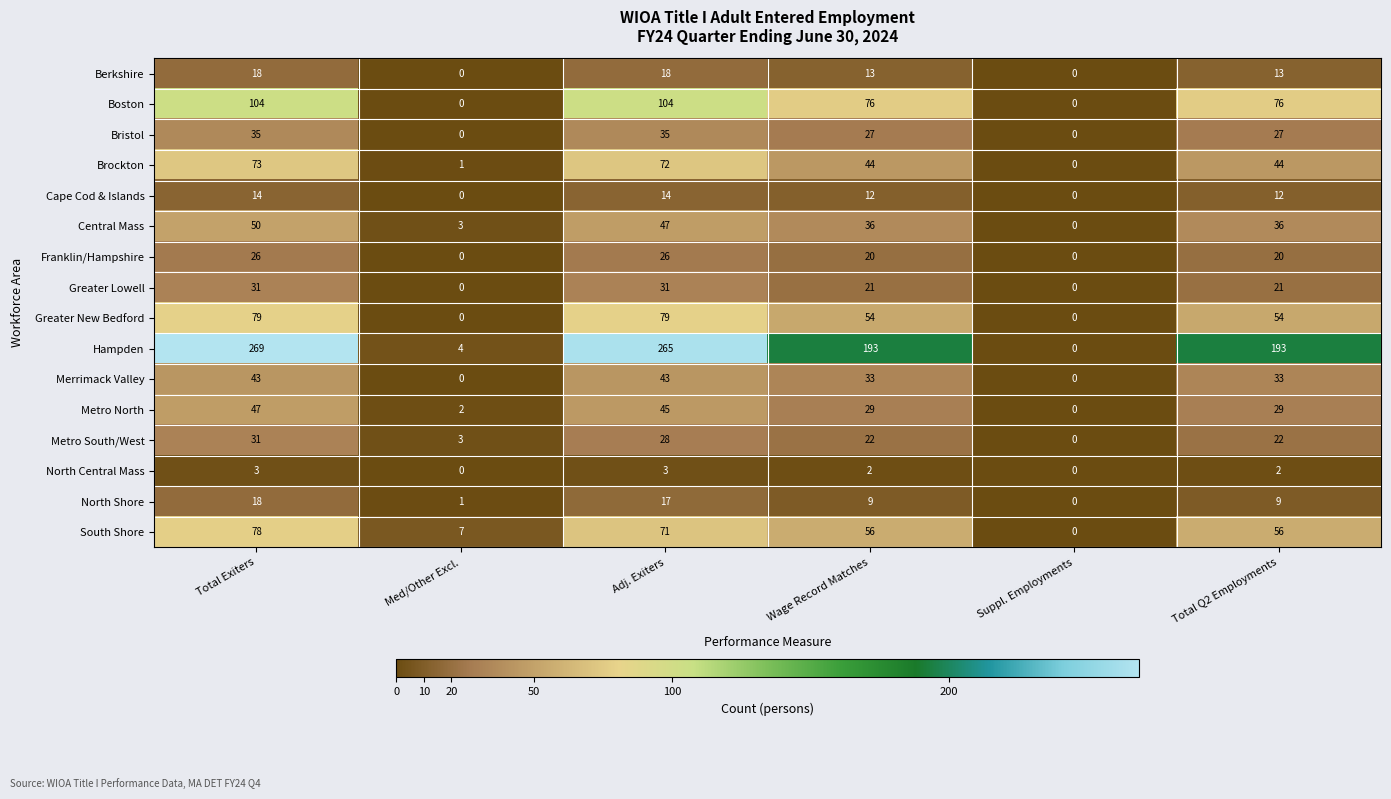

What is the sum of the Greater Lowell values at Adj. Exiters and Total Exiters?

62